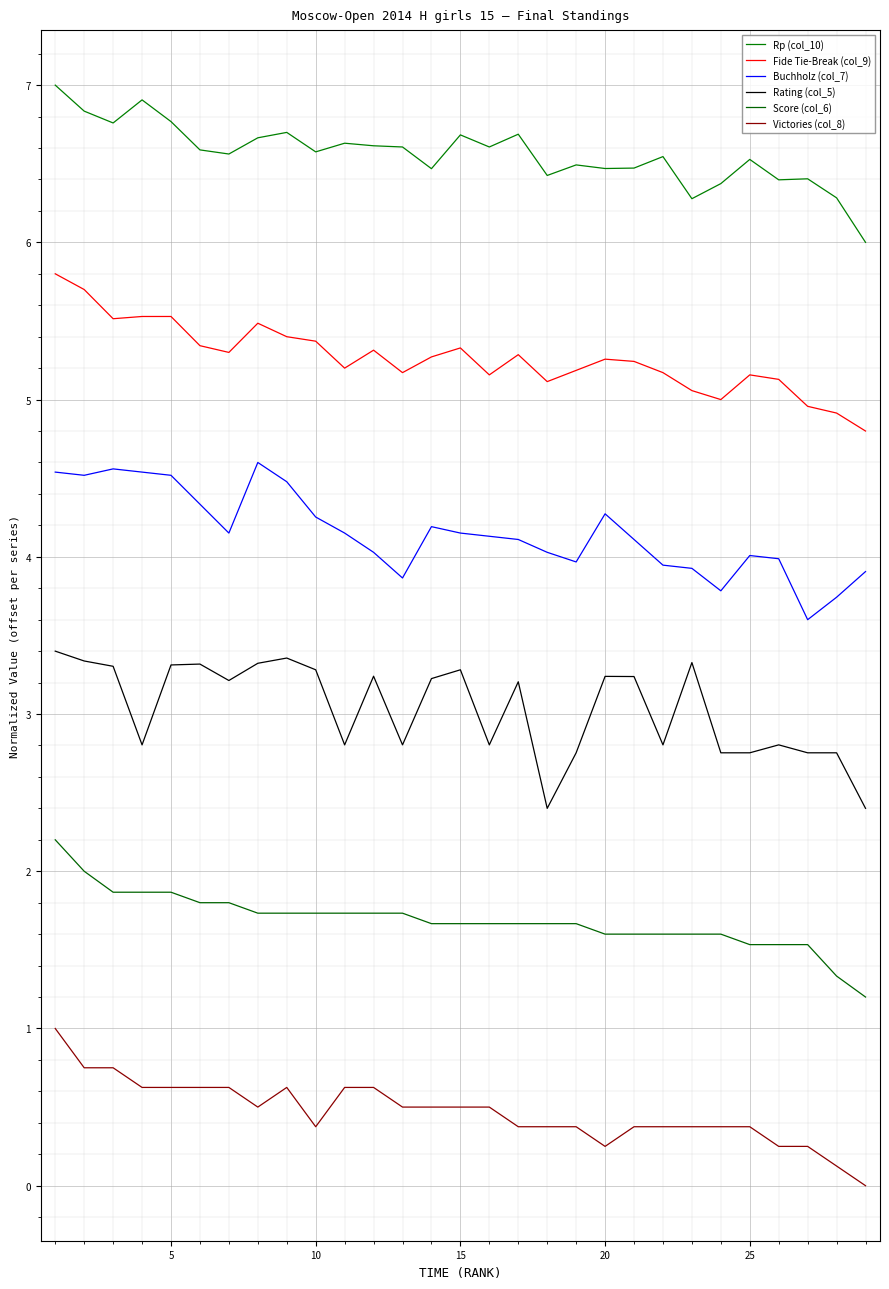

Does the chart display data point markers on the line(s)?

No